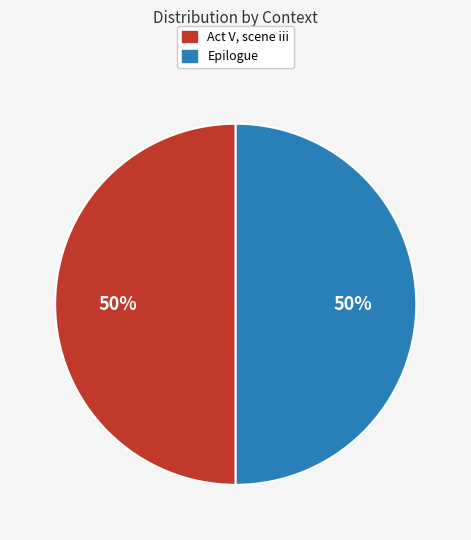

To the nearest percent, what percentage of the pie is Act V, scene iii?

50%